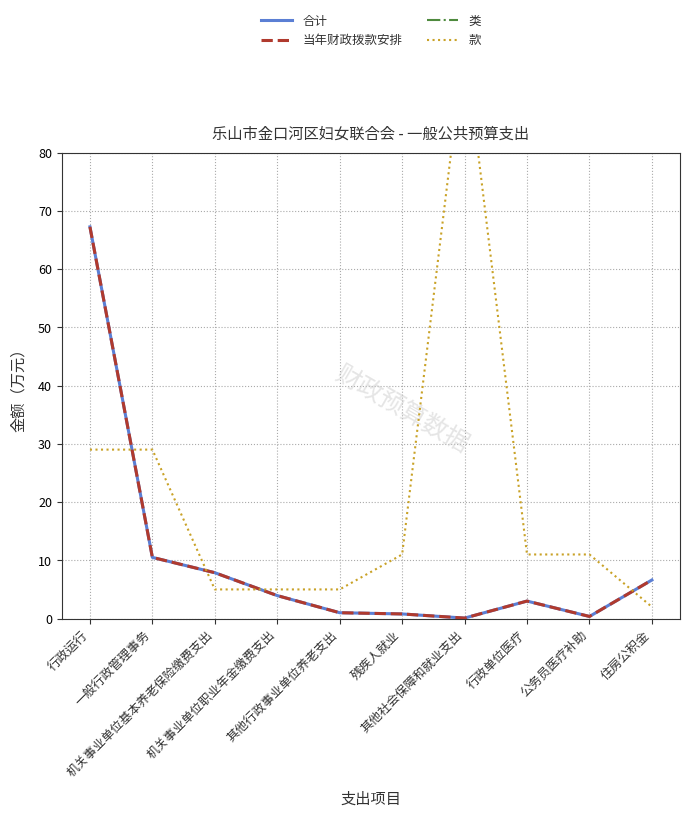

Is this an area chart (filled region under the line)?

No